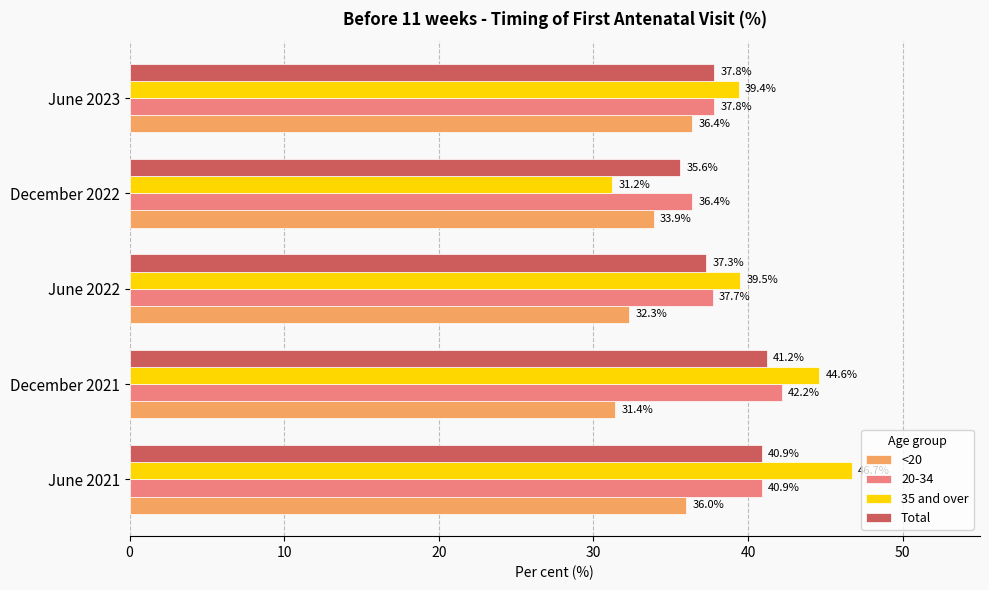

At which category does the chart reach its minimum across all series?

December 2022